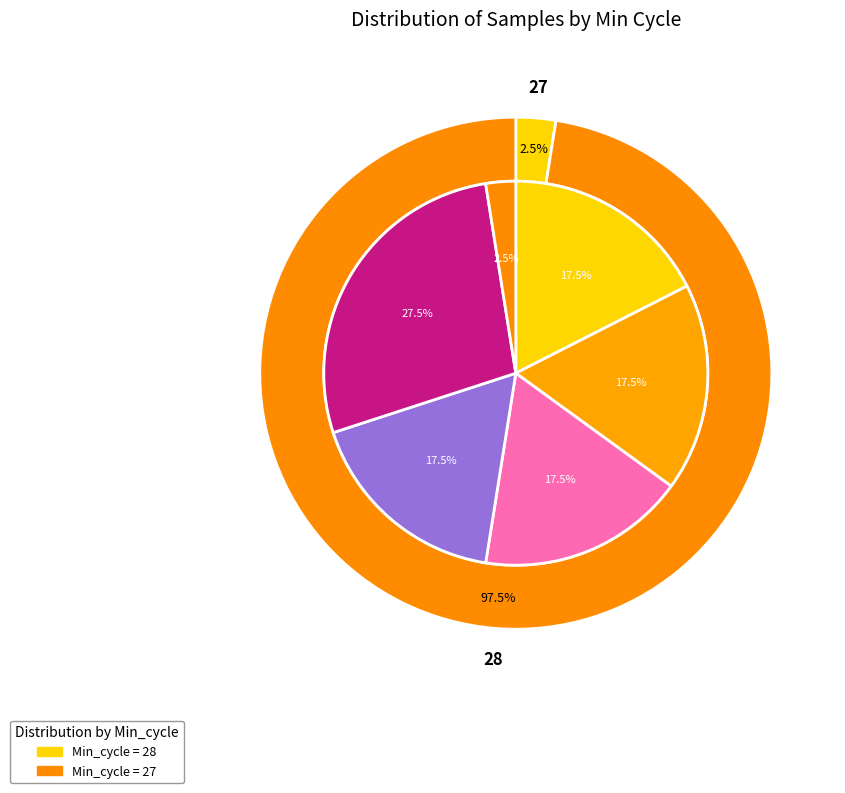

True or false: 28 accounts for 3% of the total.

True